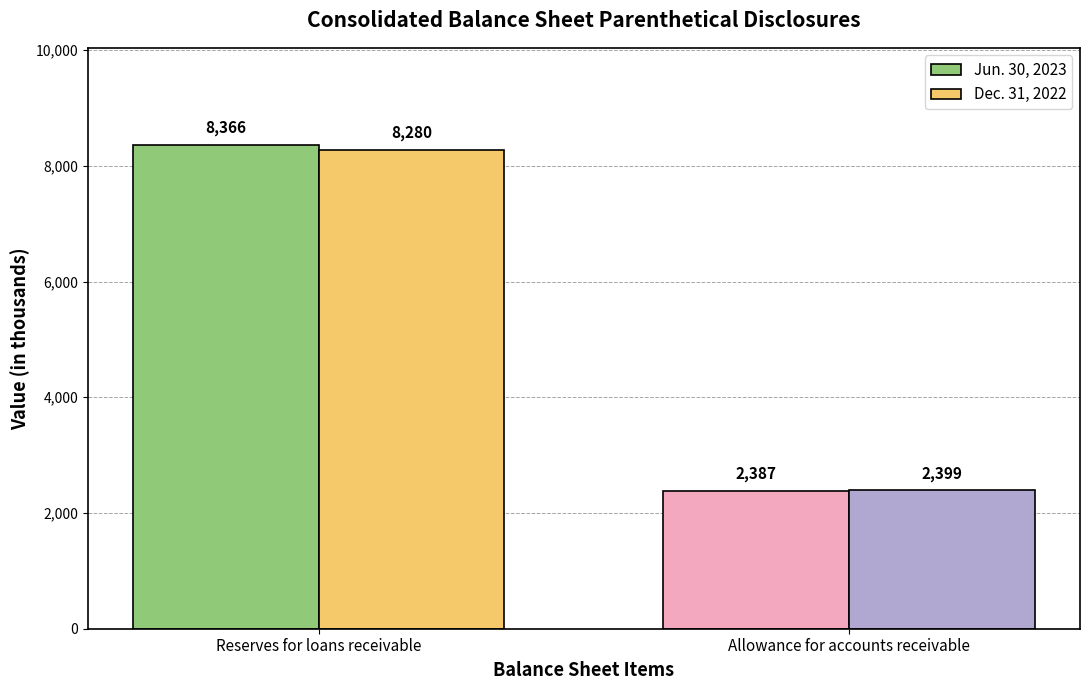

Is the value of Jun. 30, 2023 at Reserves for loans receivable greater than the value of Dec. 31, 2022 at Allowance for accounts receivable?

Yes